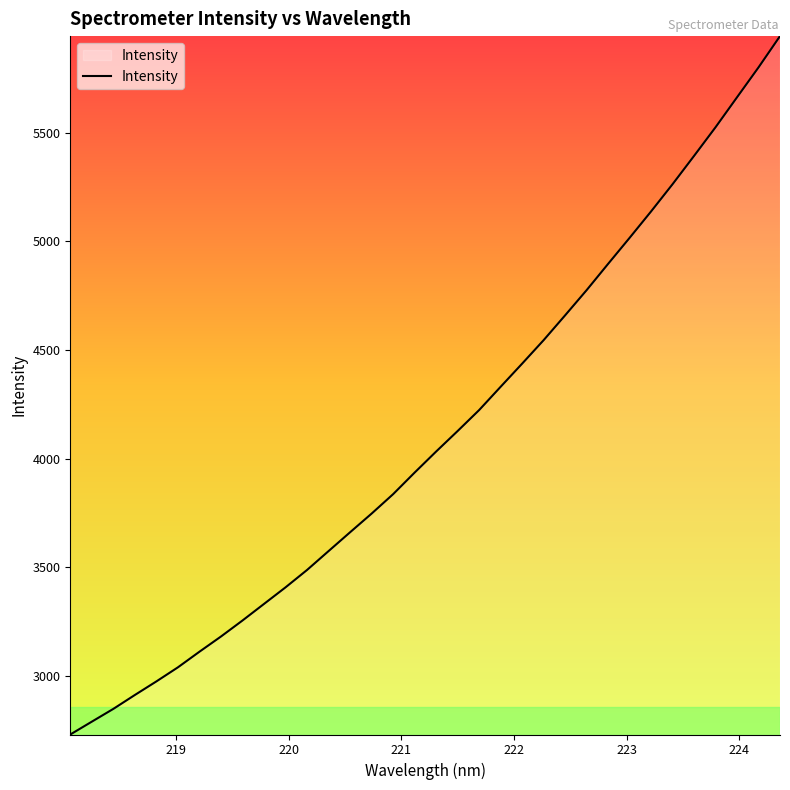

What is the maximum value shown in the chart?

5944.3